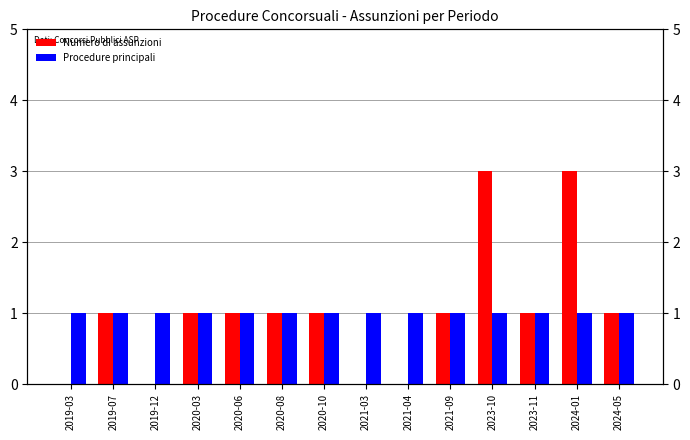

How many distinct data groups are displayed?

2